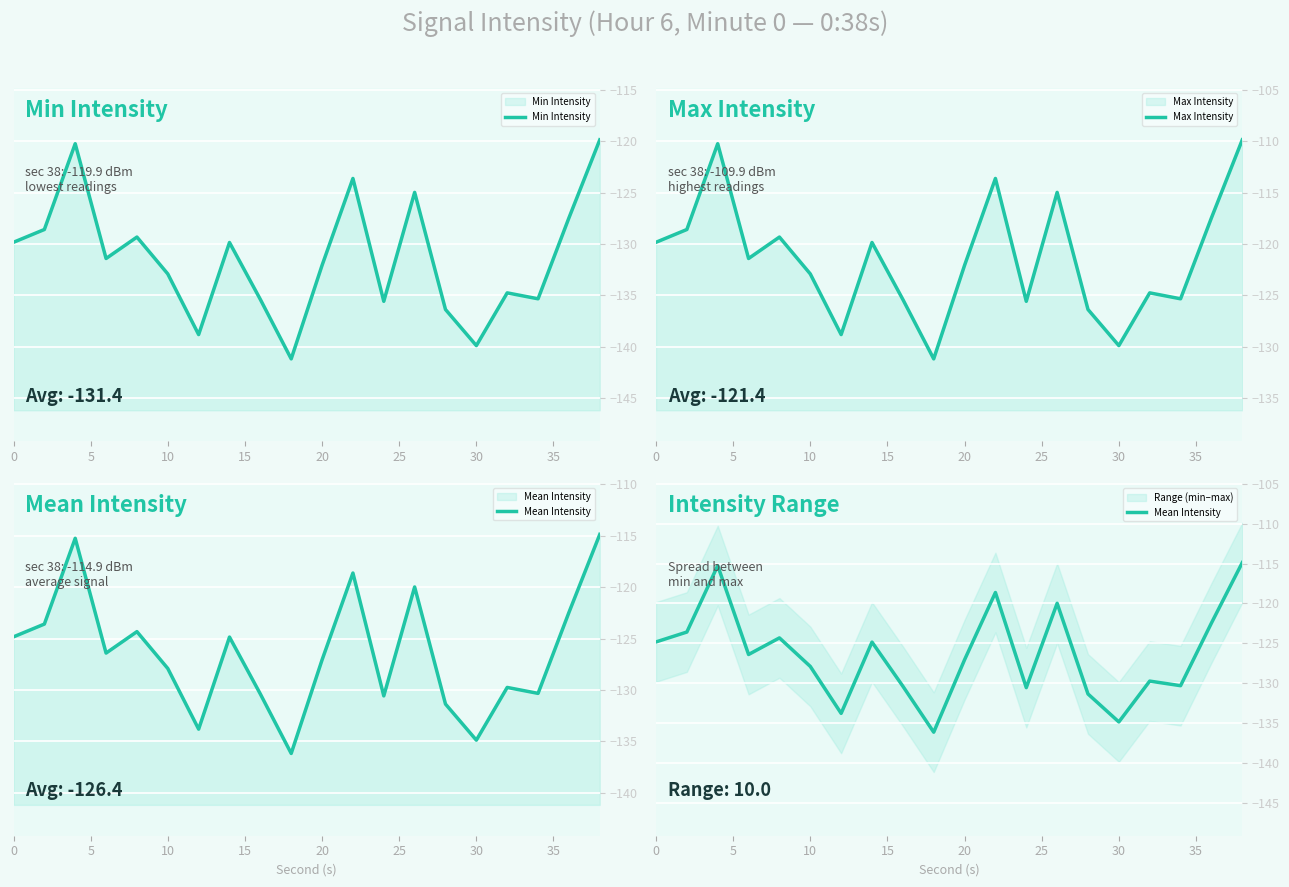

What is the sum of the Max Intensity values at 19 and 40?

-235.3